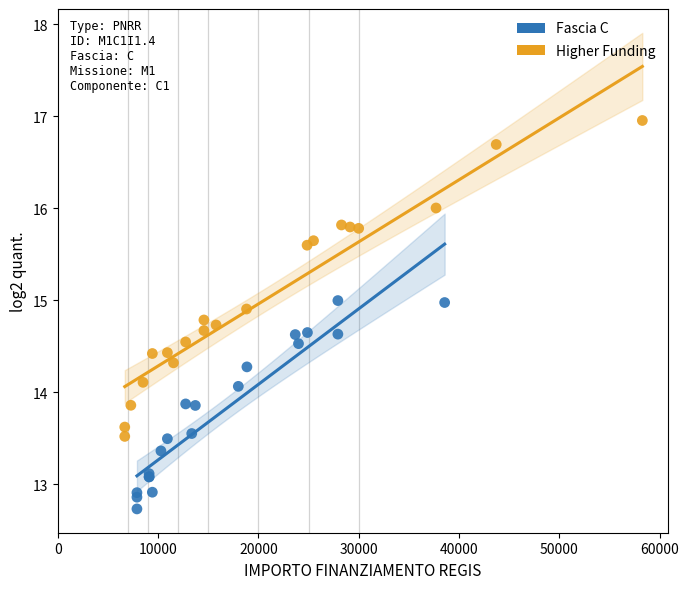

Which series has the largest Y range (max minus min)?

Higher Funding